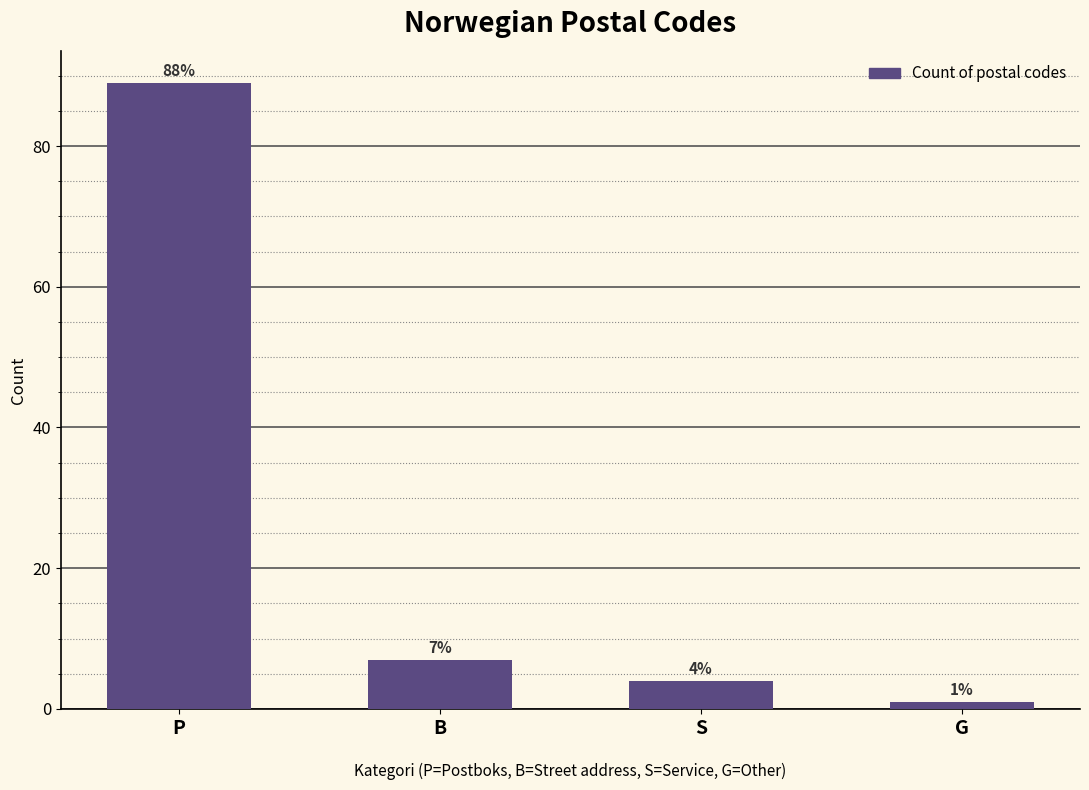

What is the difference between the second highest and minimum values?

6